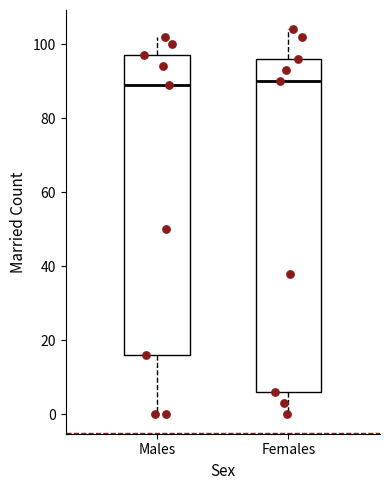

Reading left to right, read every box against the y-axis: the position of its median line, the range the box covers, and the ends of its whiskers. The values are not printed on the chart, so give them approximately, as read against the axis.

Males: median 90, box 16 to 98, whiskers 0 to 102
Females: median 90, box 6 to 96, whiskers 0 to 104